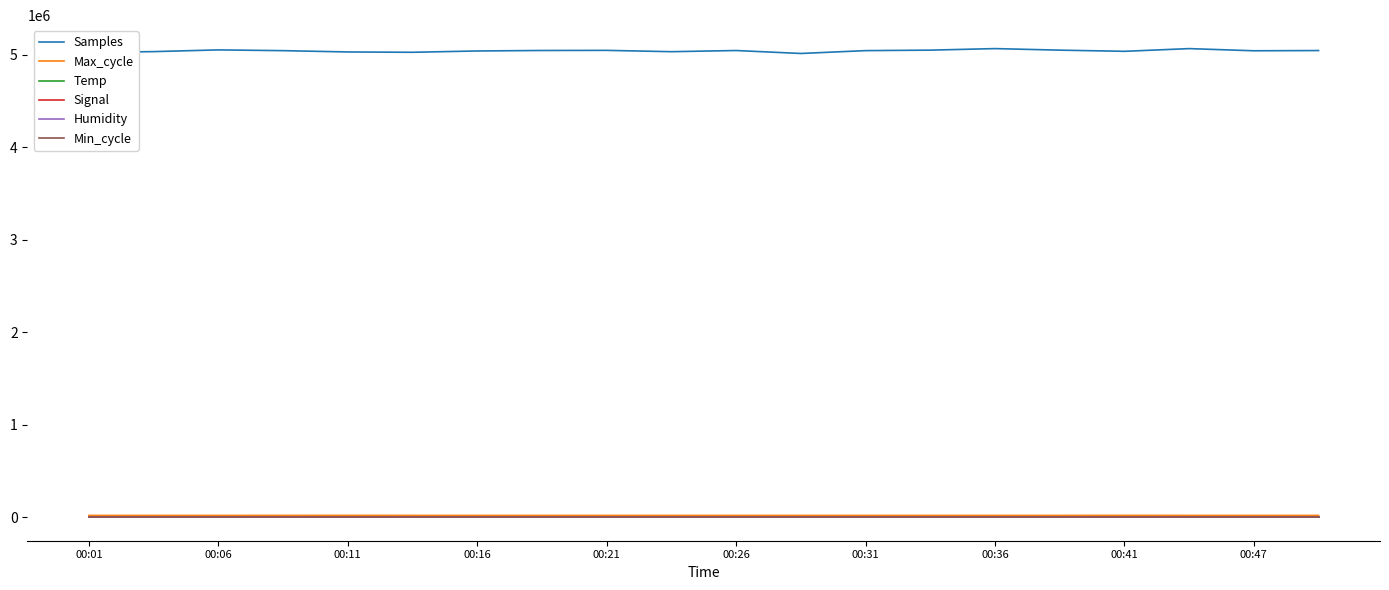

Which series has the largest total across all categories?

Samples